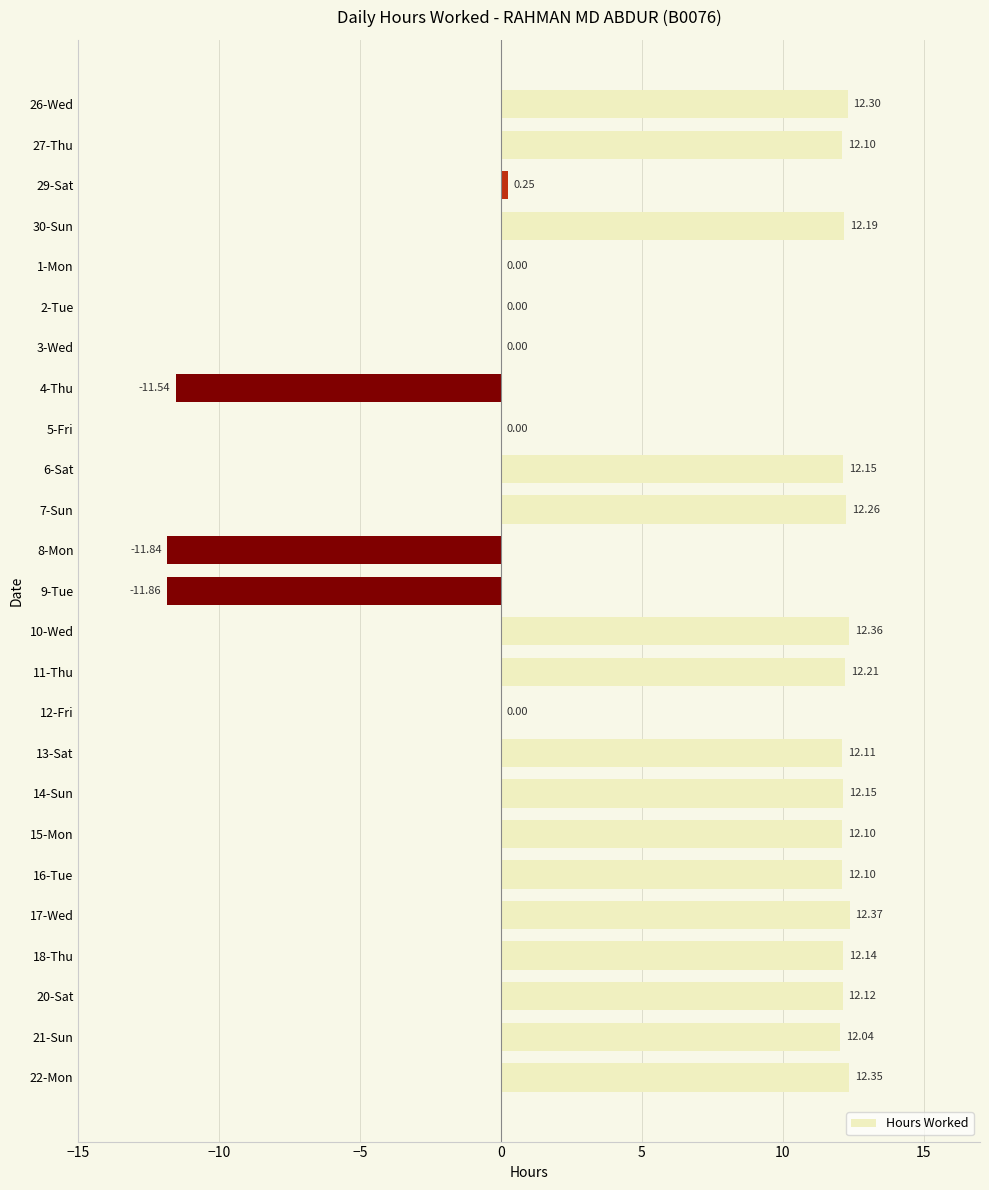

What is the sum of all values?

160.1